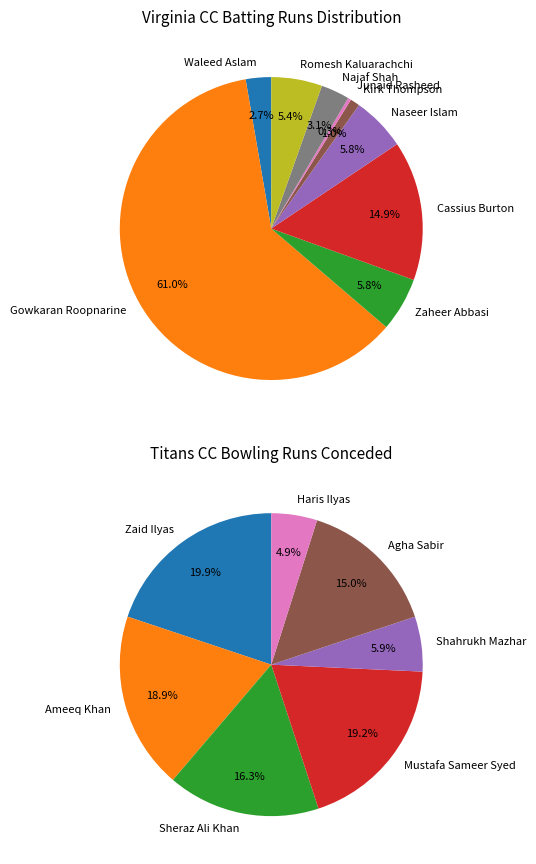

To the nearest percent, what percentage of the pie is Cassius Burton?

15%